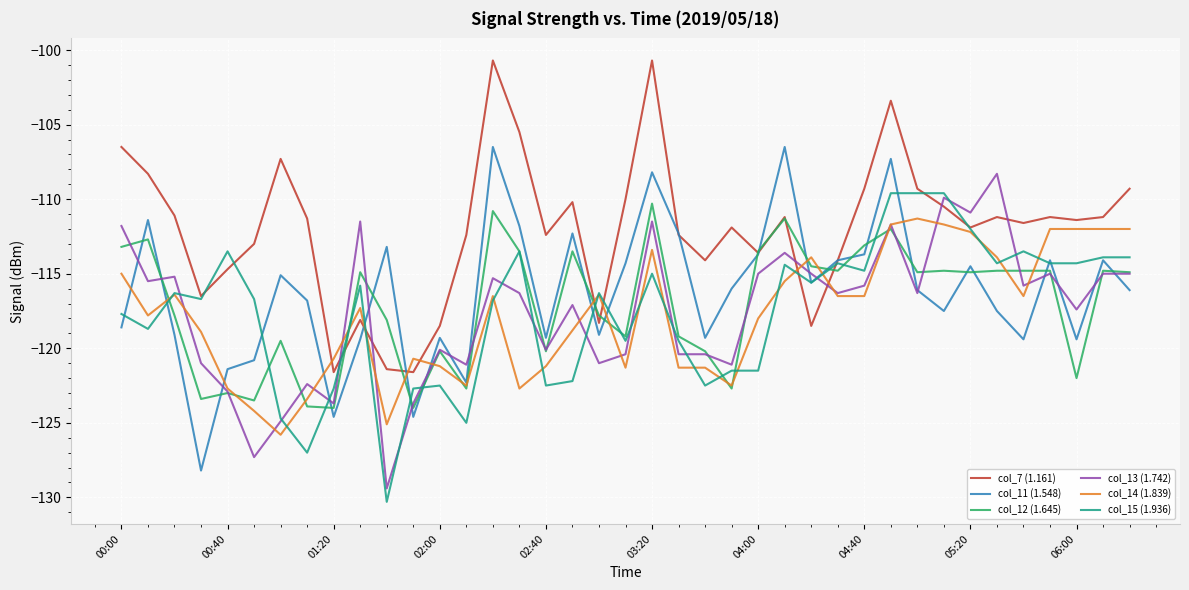

What is the minimum value for col_11 (1.548)?

-128.2